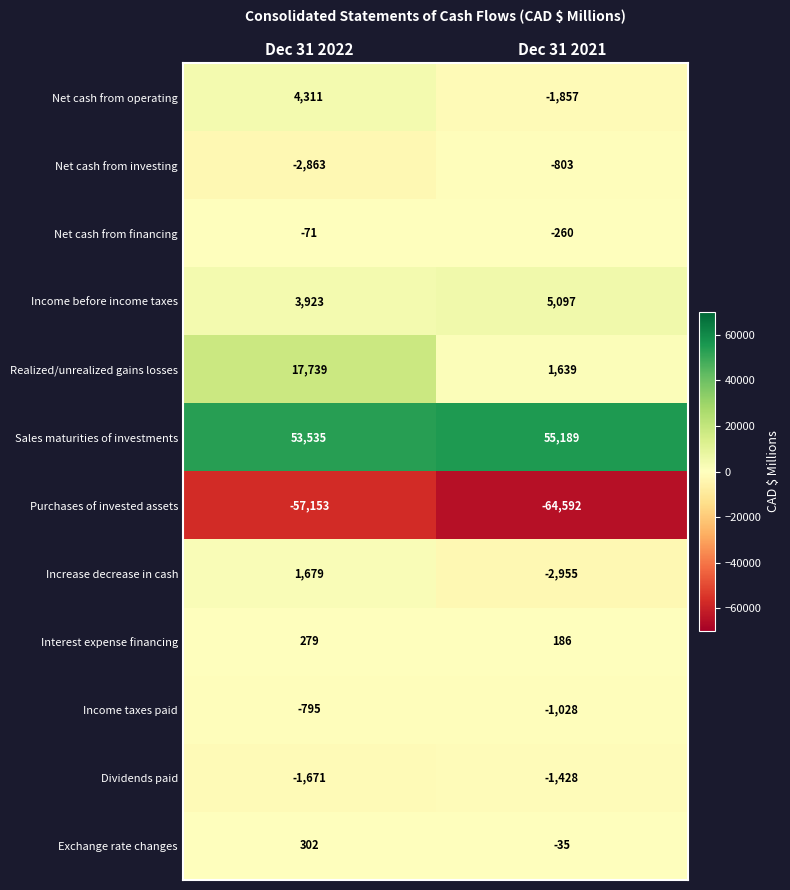

What is the approximate value of Net cash from operating at Dec 31 2021?

-1857